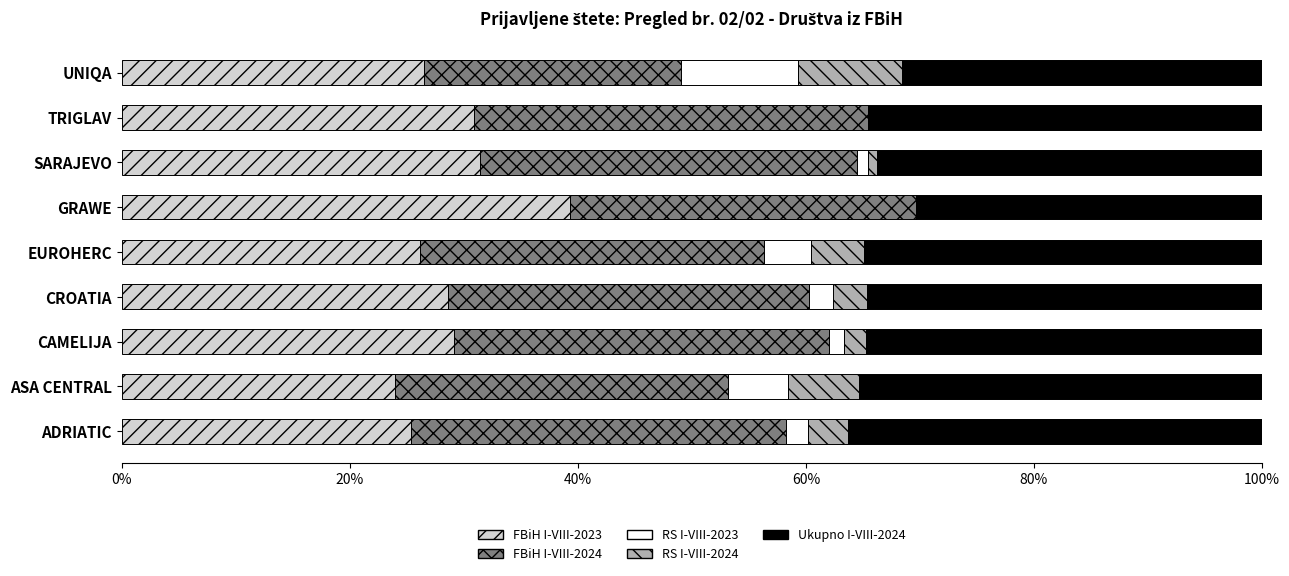

What is the maximum value for FBiH I-VIII-2023?

39.3